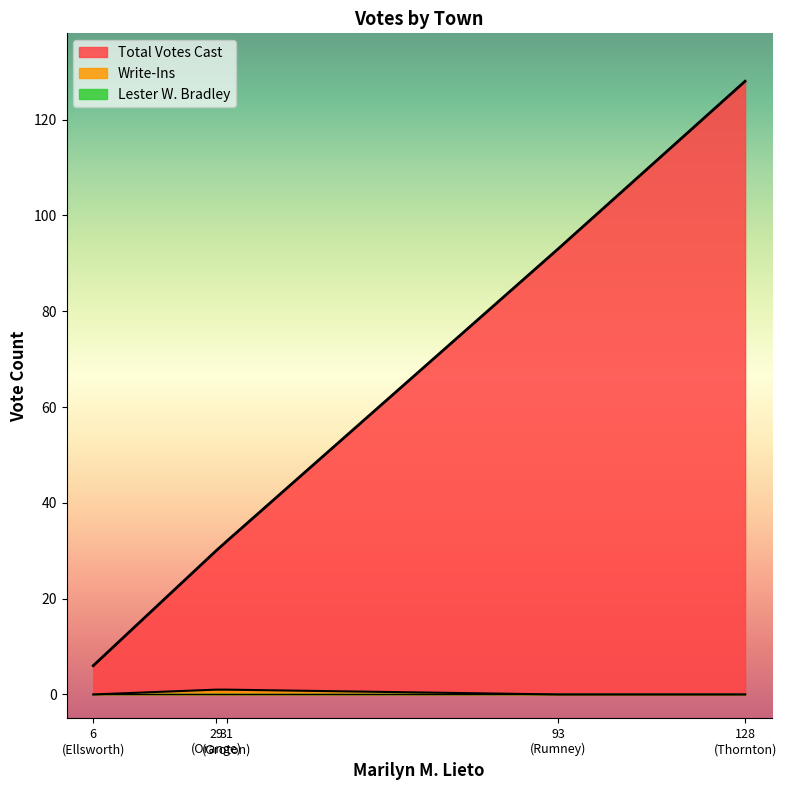

Reading left to right, what are all the values shown in this chart?

Total Votes Cast: 6	30	32	93	128
Write-Ins: 0	1	1	0	0